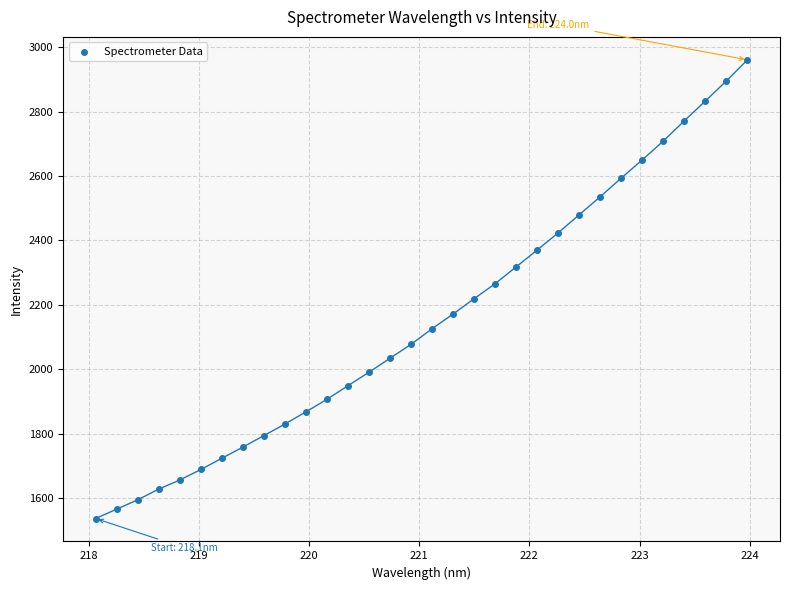

What is the range of X values (max minus min)?

5.9